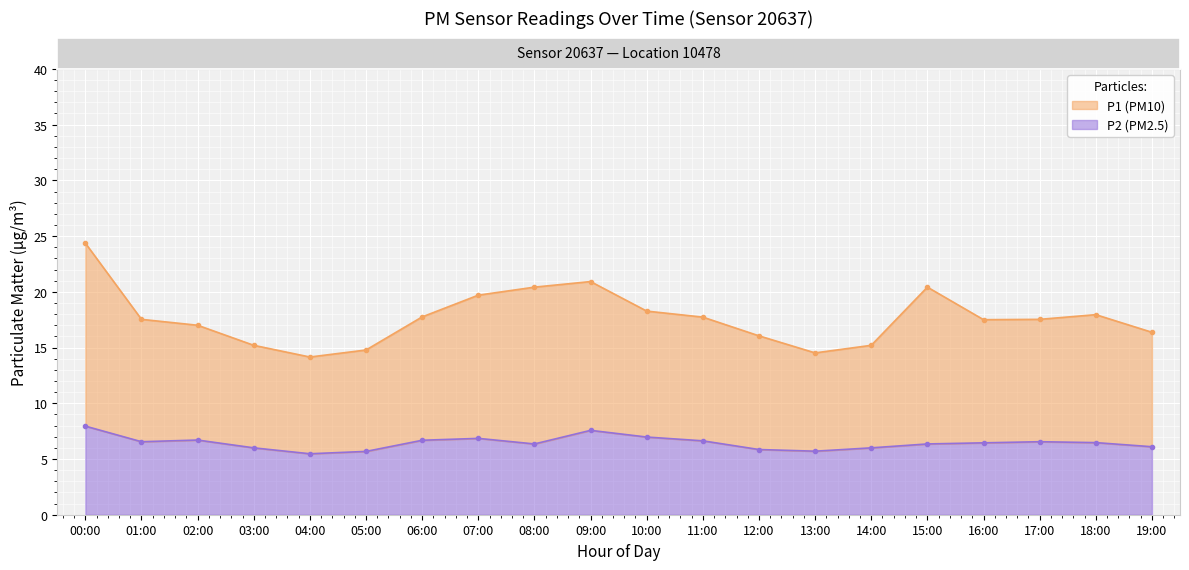

True or false: P2 and P1 cross at least once.

False